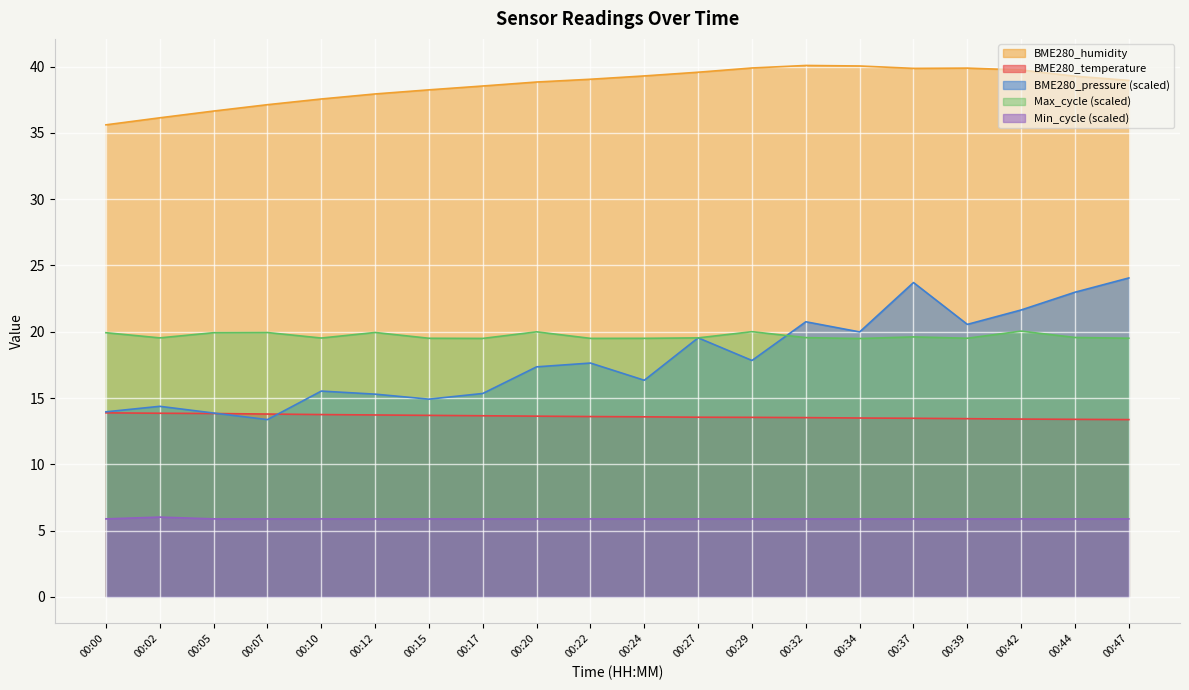

What are all the series names shown in the legend?

BME280_humidity, BME280_temperature, BME280_pressure (scaled), Max_cycle (scaled), Min_cycle (scaled)